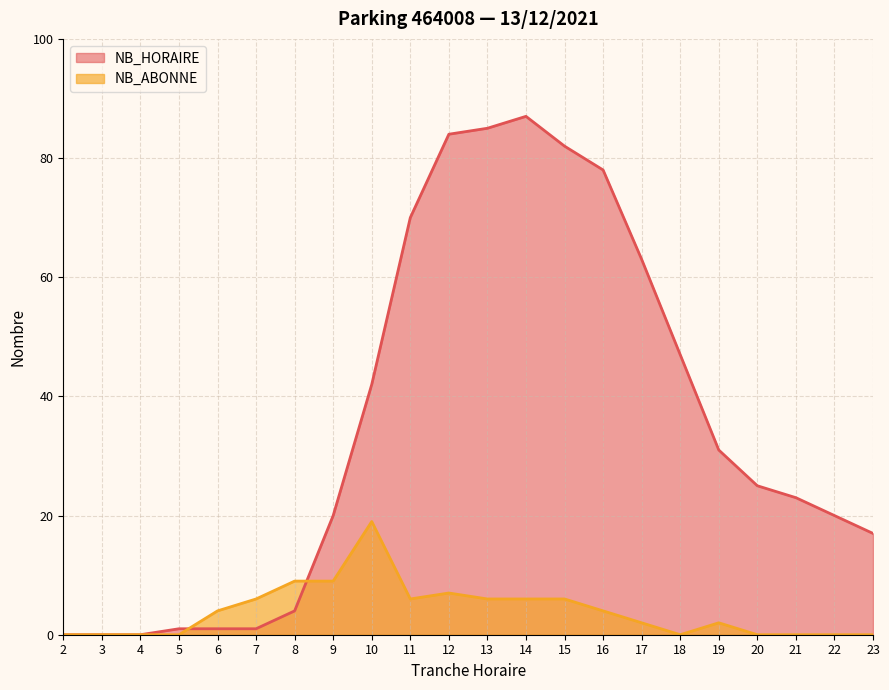

What is the difference between the second highest and second lowest values in the NB_ABONNE series?

9